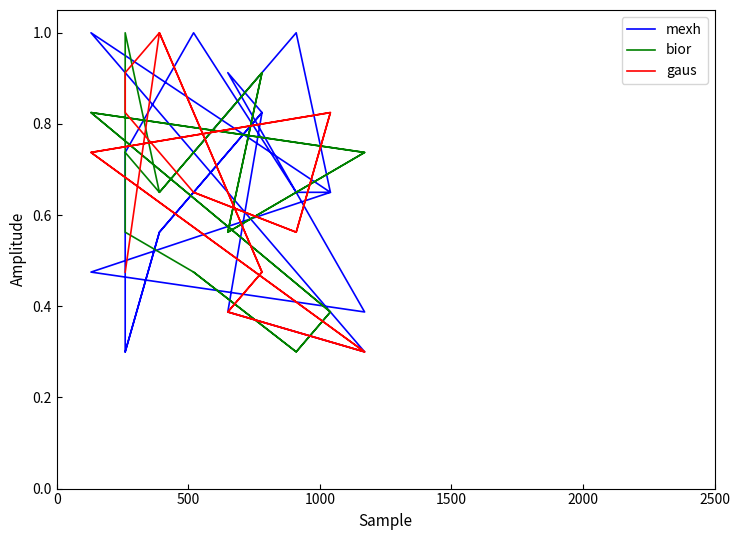

Which series has the largest total across all categories?

mexh